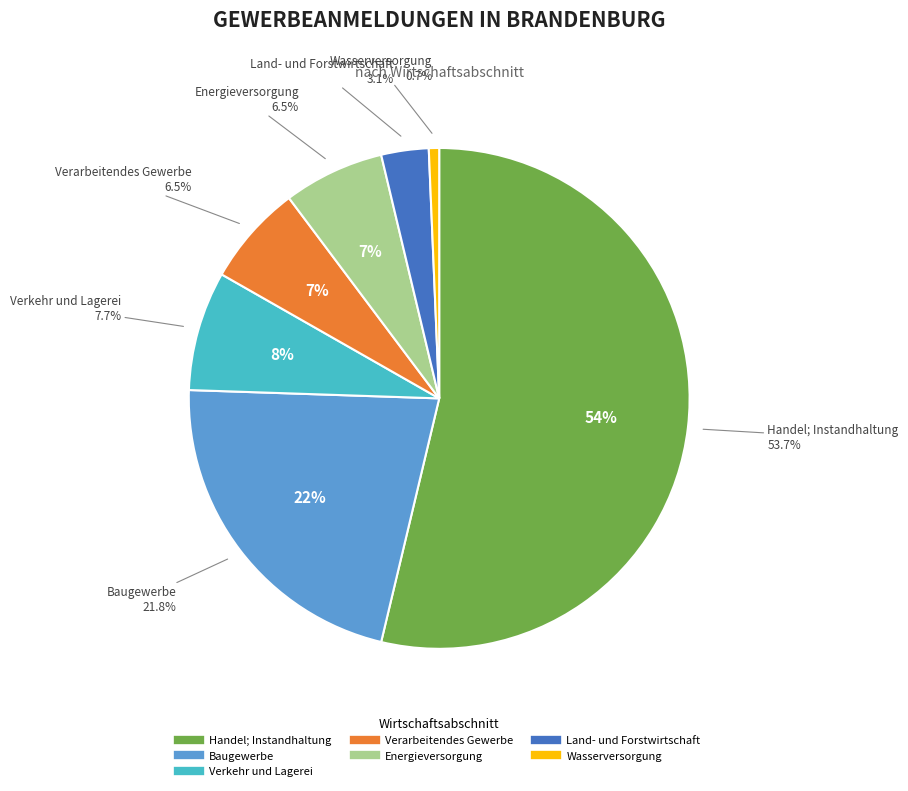

True or false: Energieversorgung accounts for 7% of the total.

True